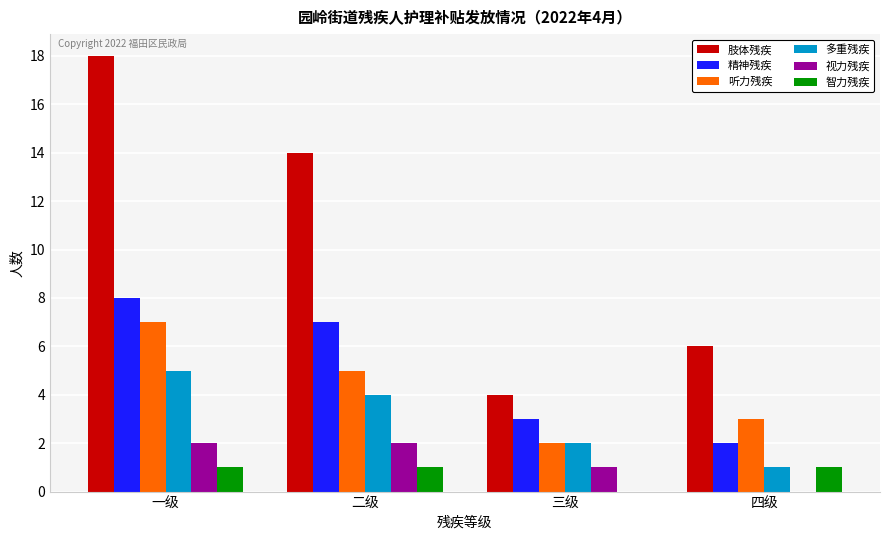

What is the difference between the 智力残疾 values at 四级 and 三级?

1